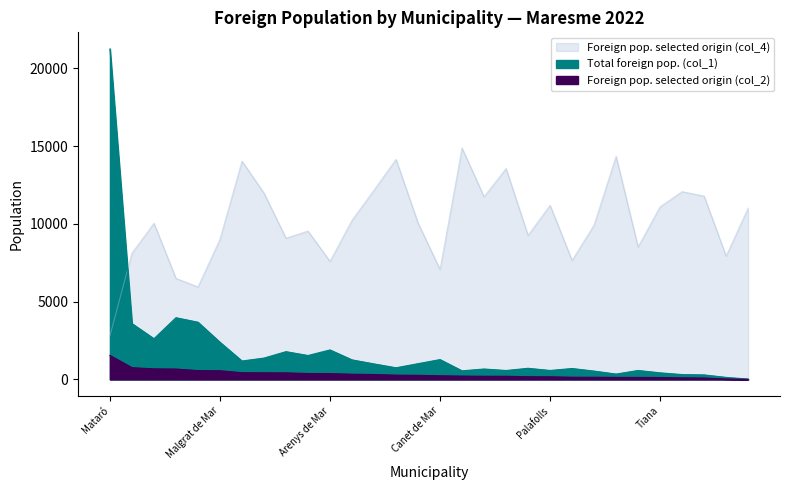

Which series has the largest range (max minus min)?

Total foreign pop. (col_1)